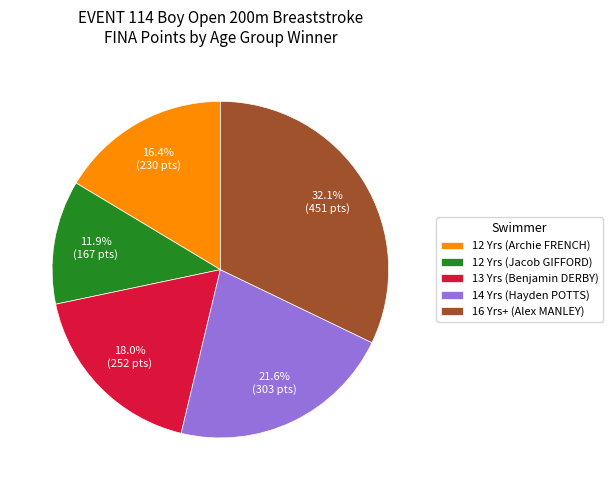

Is it true that 12 Yrs (Archie FRENCH) is 26% of the pie?

False